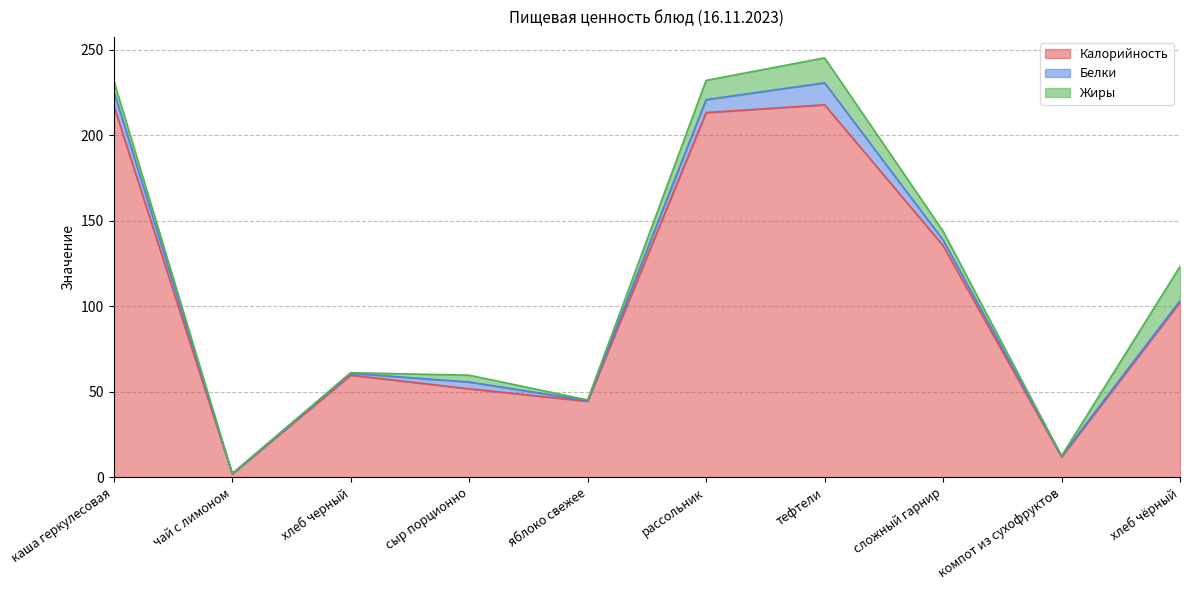

The Белки series shows 14.2 at каша геркулесовая. True or false?

False